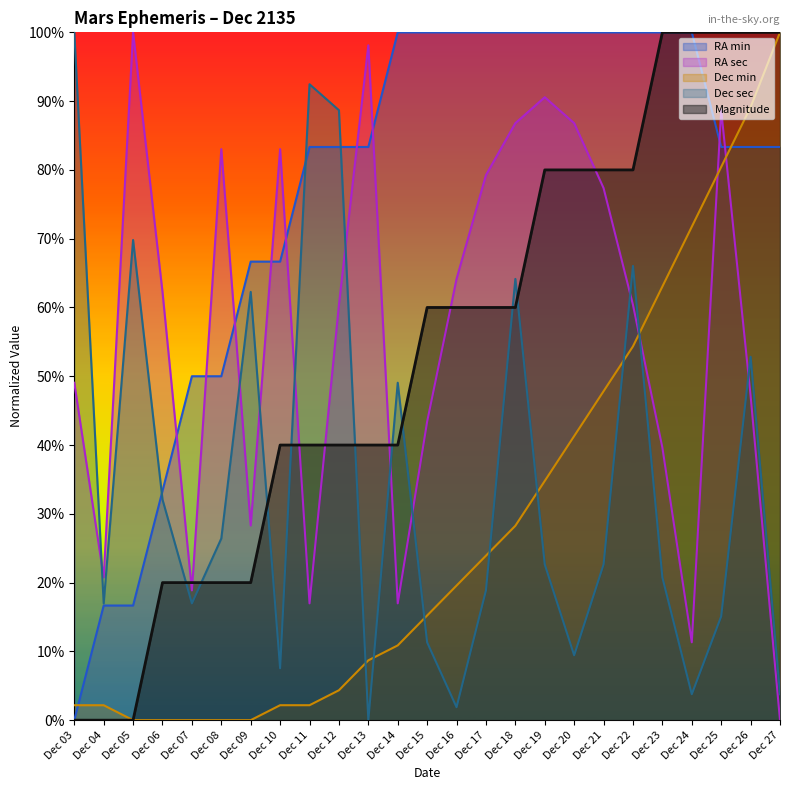

What is the value of the RA min point at the 21st from the left?

100.0